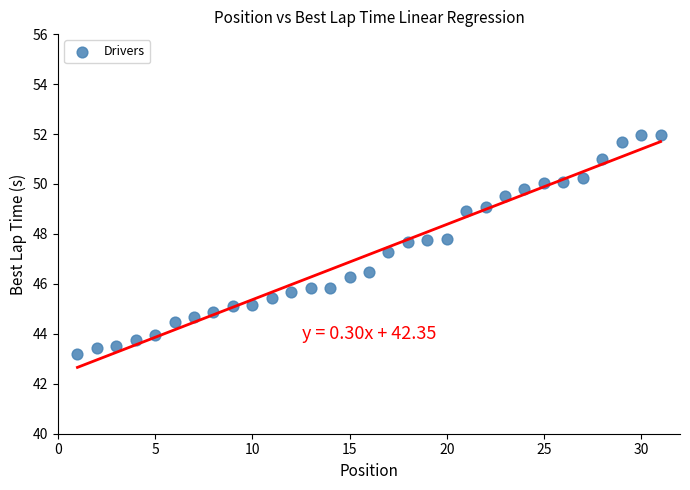

What Y value in the scatter plot is closest to 47?

47.3